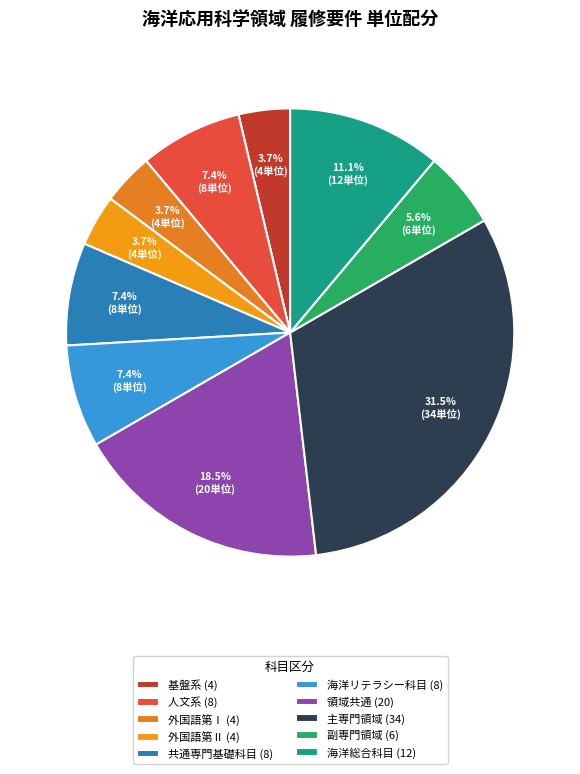

Between 主専門領域 (34) and 共通専門基礎科目 (8), which is larger?

主専門領域 (34)